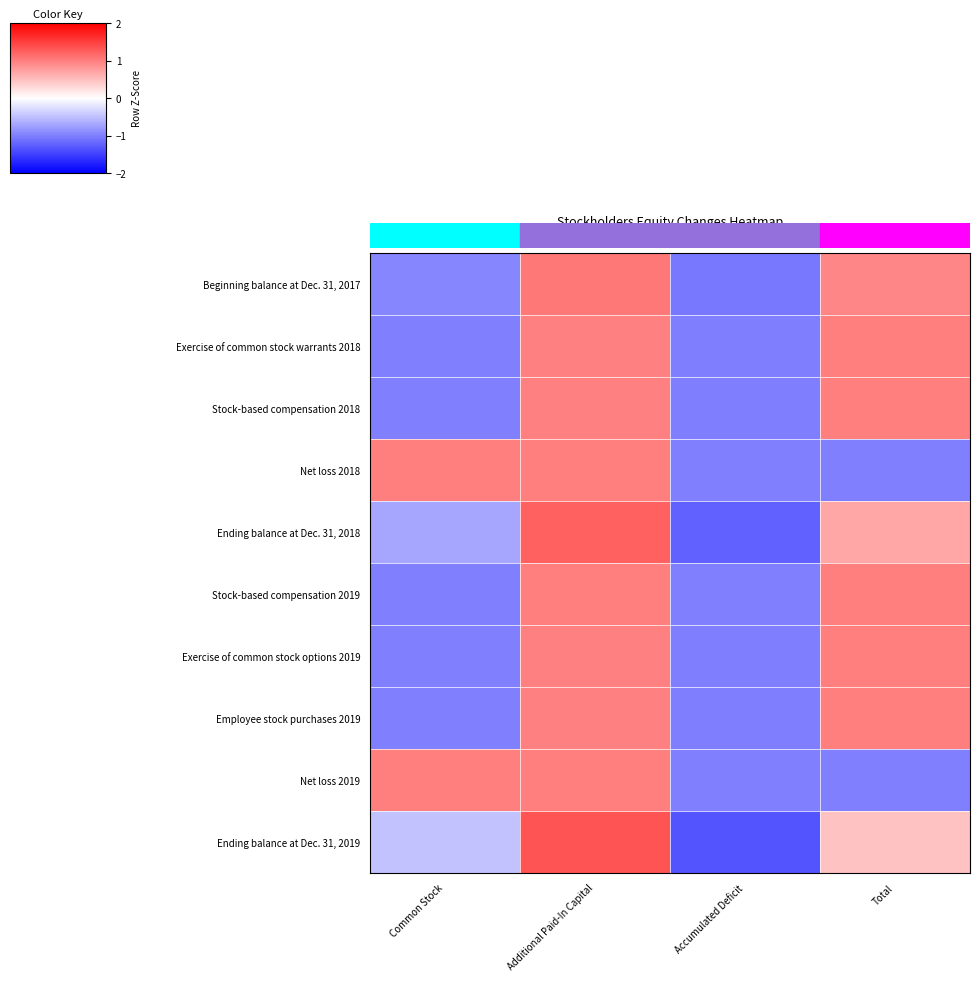

Rank the series at Accumulated Deficit from lowest to highest value.

Ending balance at Dec. 31, 2019, Ending balance at Dec. 31, 2018, Beginning balance at Dec. 31, 2017, Exercise of common stock options 2019, Exercise of common stock warrants 2018, Employee stock purchases 2019, Stock-based compensation 2018, Net loss 2018, Stock-based compensation 2019, Net loss 2019